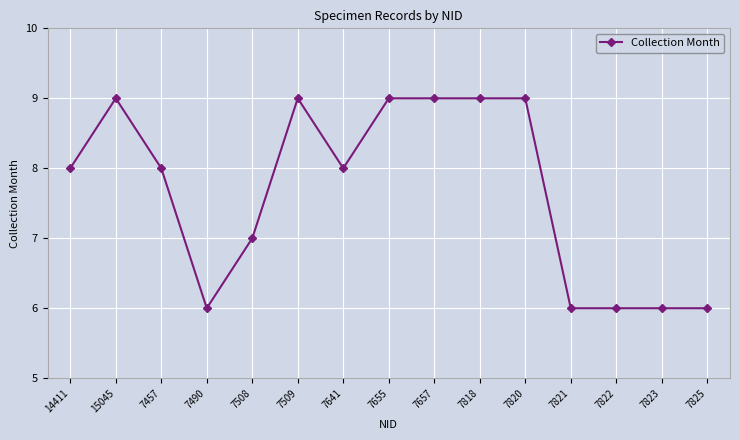

Where is the first local maximum?

15045